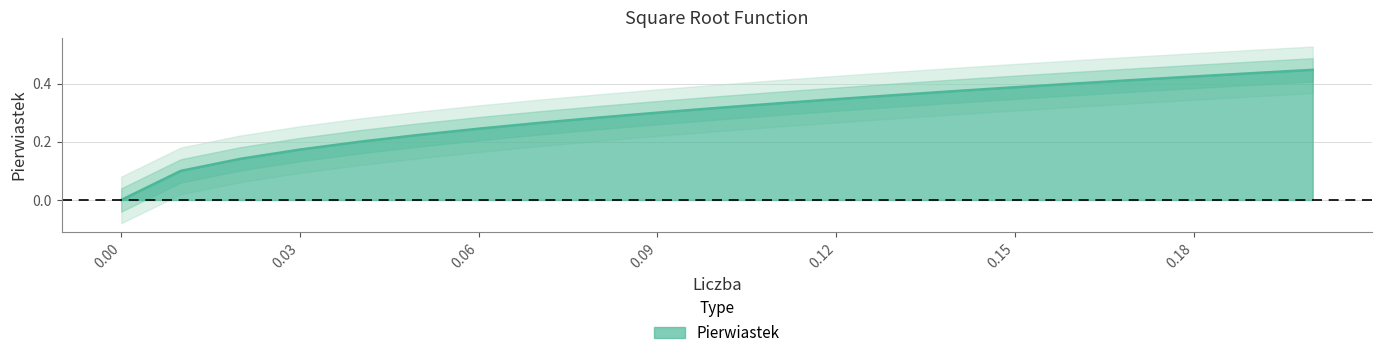

Reading left to right, list all the values displayed in this chart.

0.0=0.0	0.01=0.1	0.02=0.1	0.03=0.2	0.04=0.2	0.05=0.2	0.06=0.2	0.07=0.3	0.08=0.3	0.09=0.3	0.1=0.3	0.11=0.3	0.12=0.3	0.13=0.4	0.14=0.4	0.15=0.4	0.16=0.4	0.17=0.4	0.18=0.4	0.19=0.4	0.2=0.4